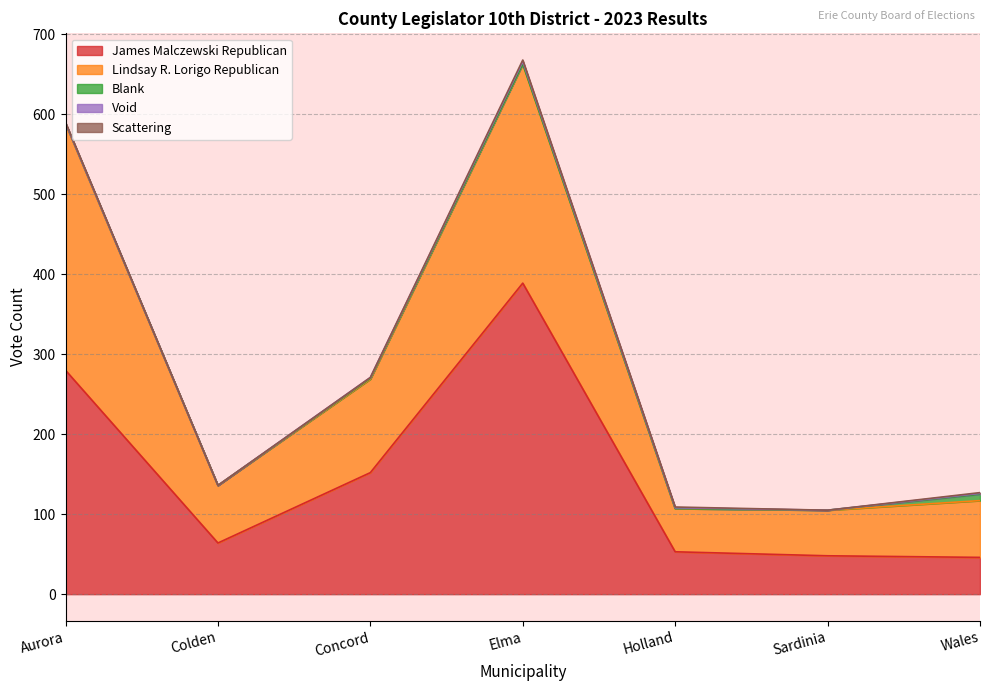

Rank the series at Colden from highest to lowest value.

Lindsay R. Lorigo Republican, James Malczewski Republican, Blank, Void, Scattering